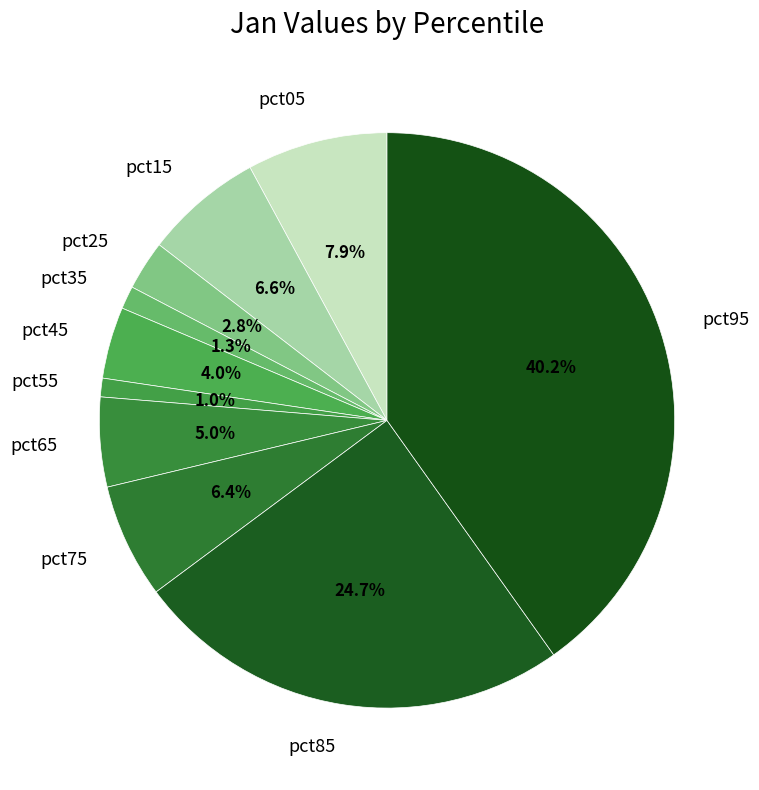

To the nearest percent, what percentage of the pie is pct25?

3%